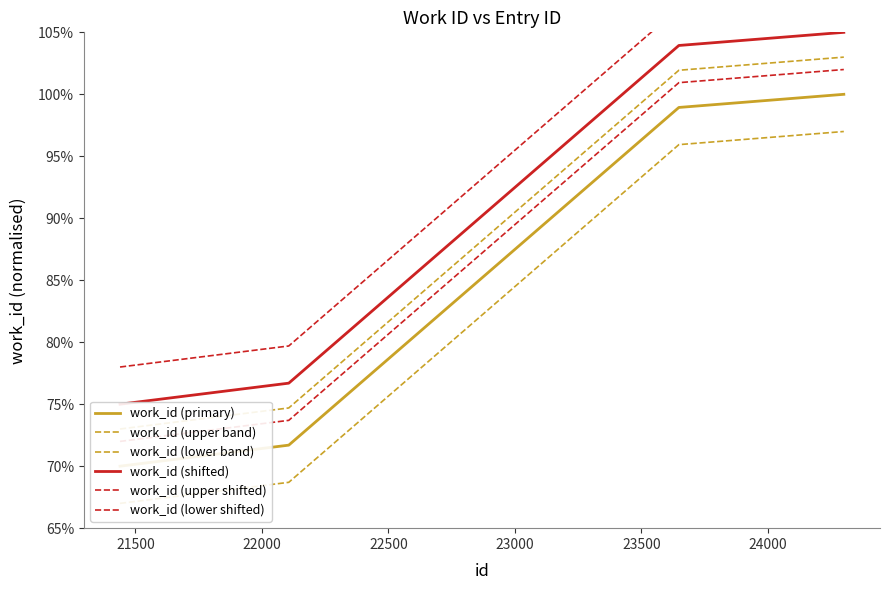

True or false: work_id (upper shifted) and work_id (lower band) cross at least once.

False